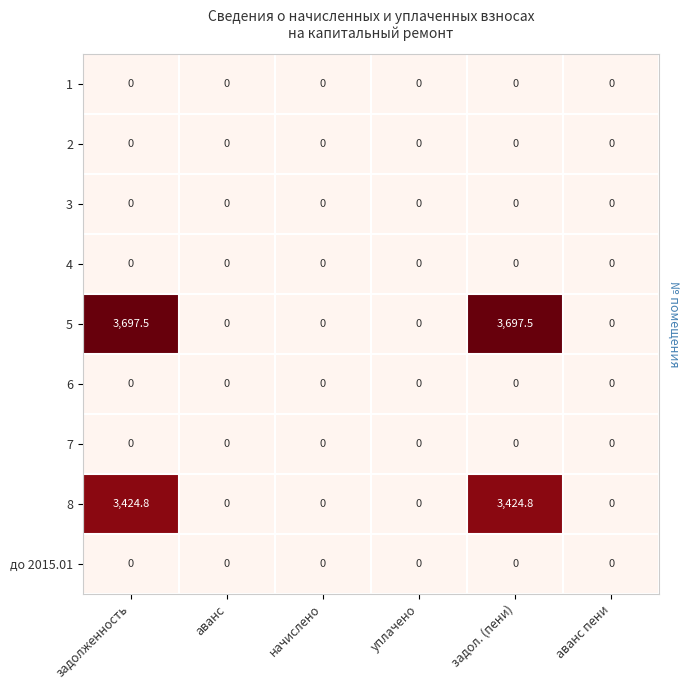

The 5 series shows 3697.5 at задол. (пени). True or false?

True